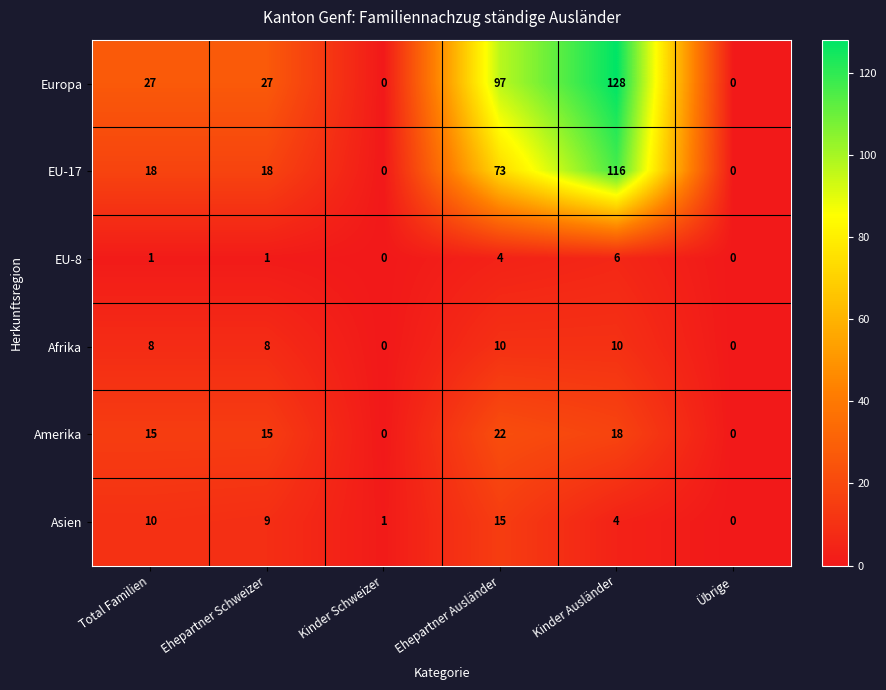

Which series has the largest total across all categories?

Europa